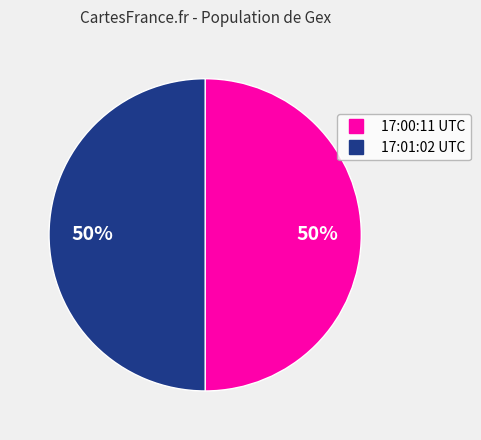

To the nearest percent, what is the average slice percentage?

50%